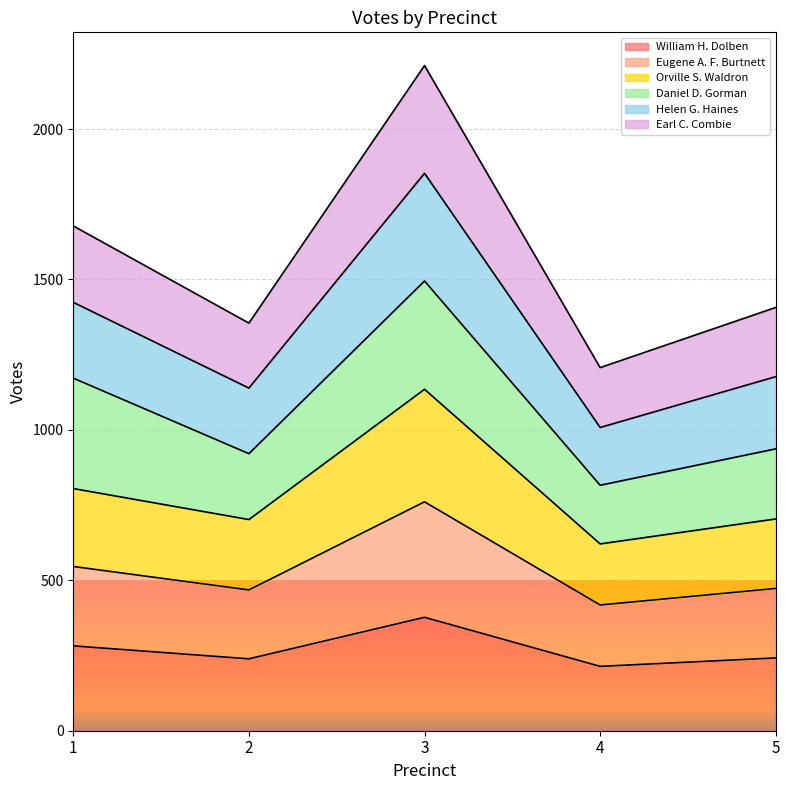

At which category is the sum across all series the highest?

3